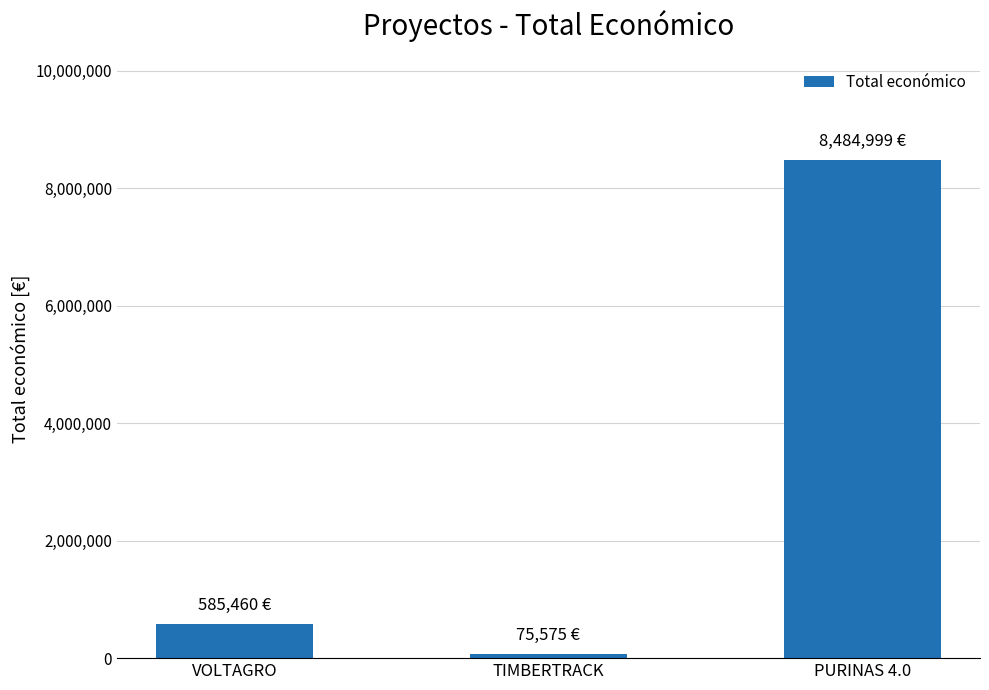

What is the greatest value displayed?

8484999